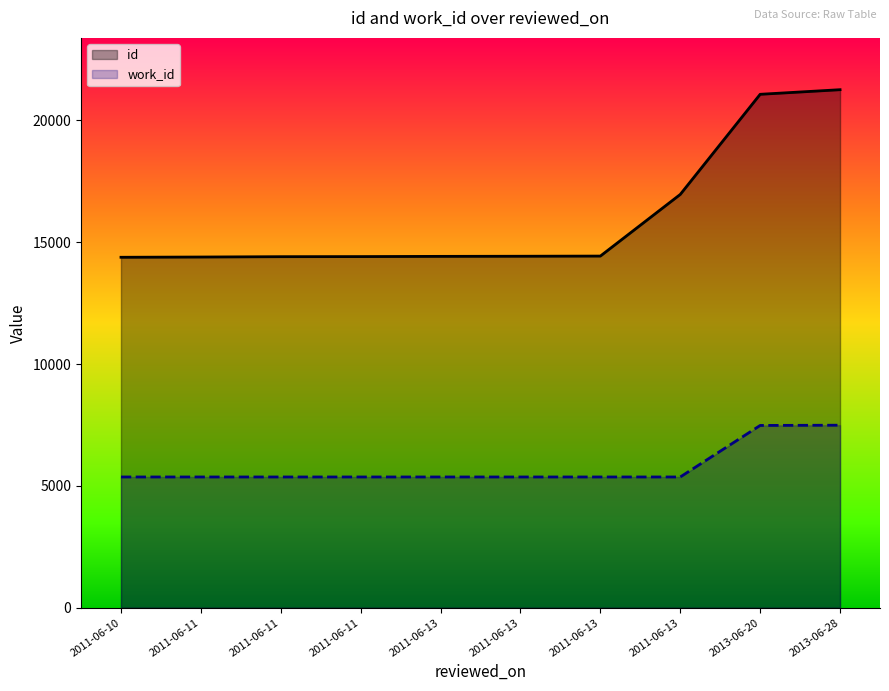

True or false: id has more than 2 points higher than both neighbors.

False